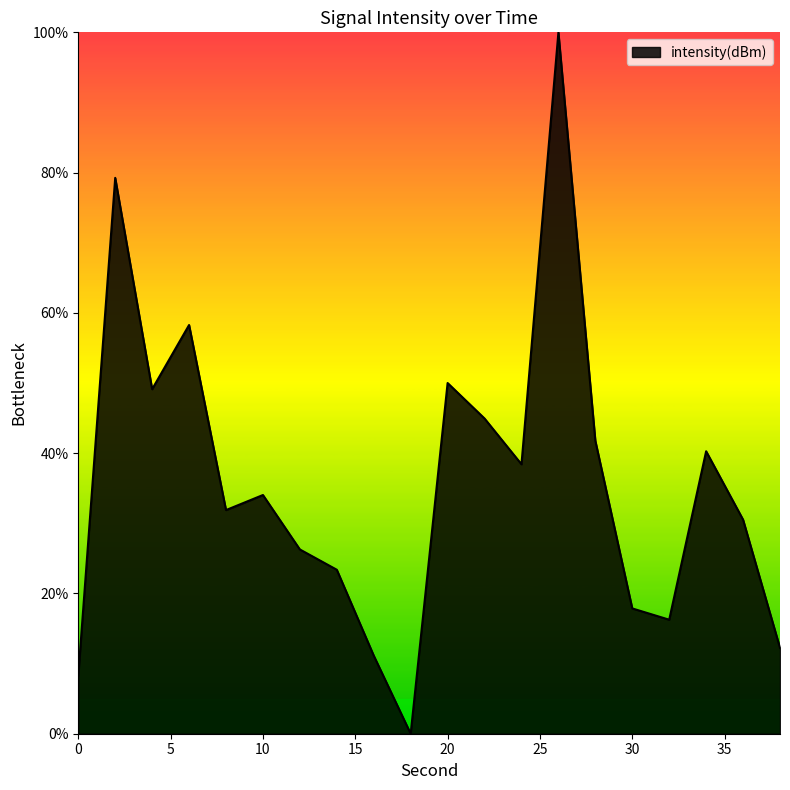

What is the maximum value shown in the chart?

100.0